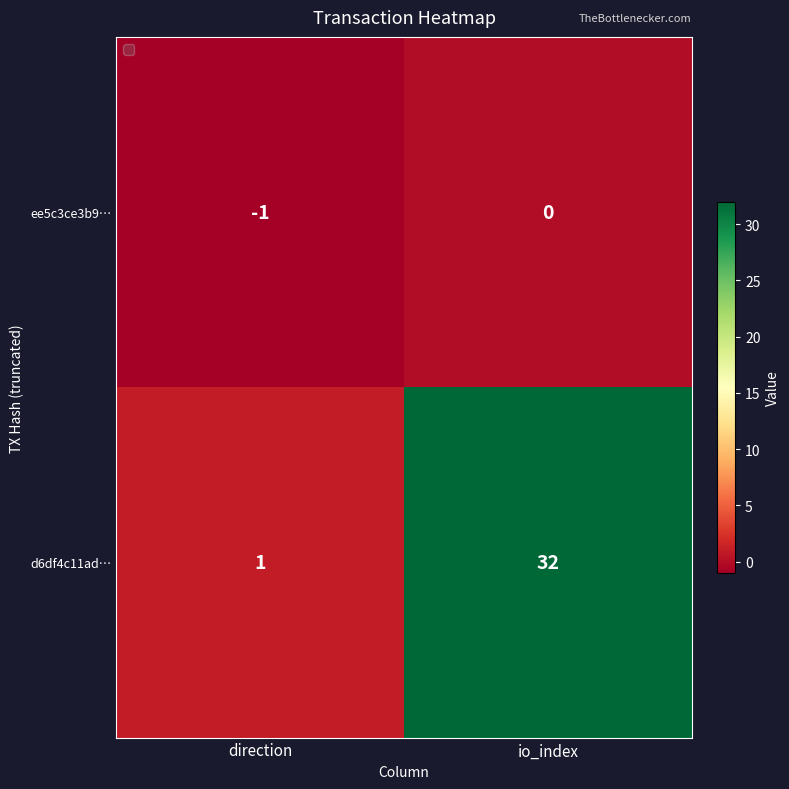

What is the minimum value shown in the chart?

-1